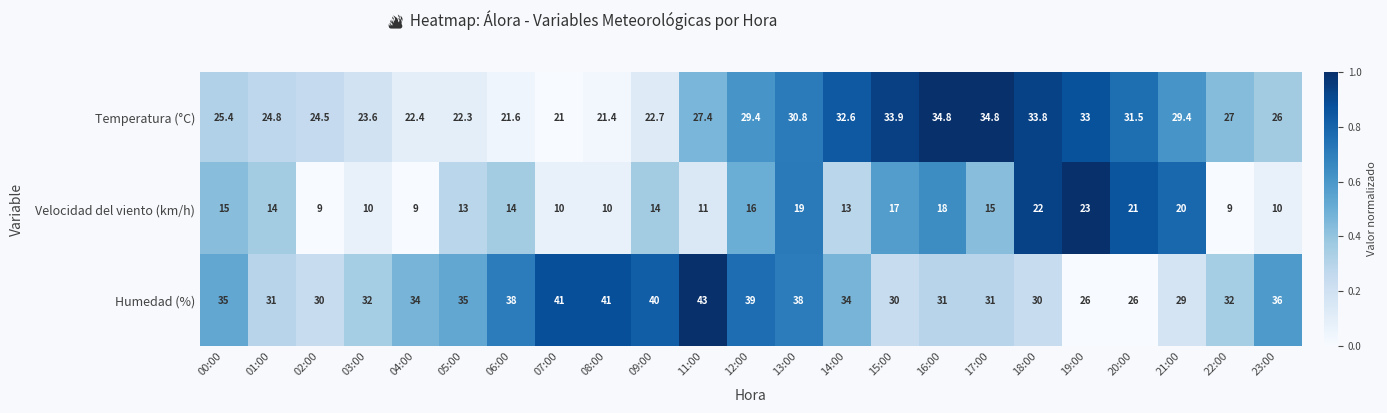

At which category does the chart reach its peak across all series?

11:00